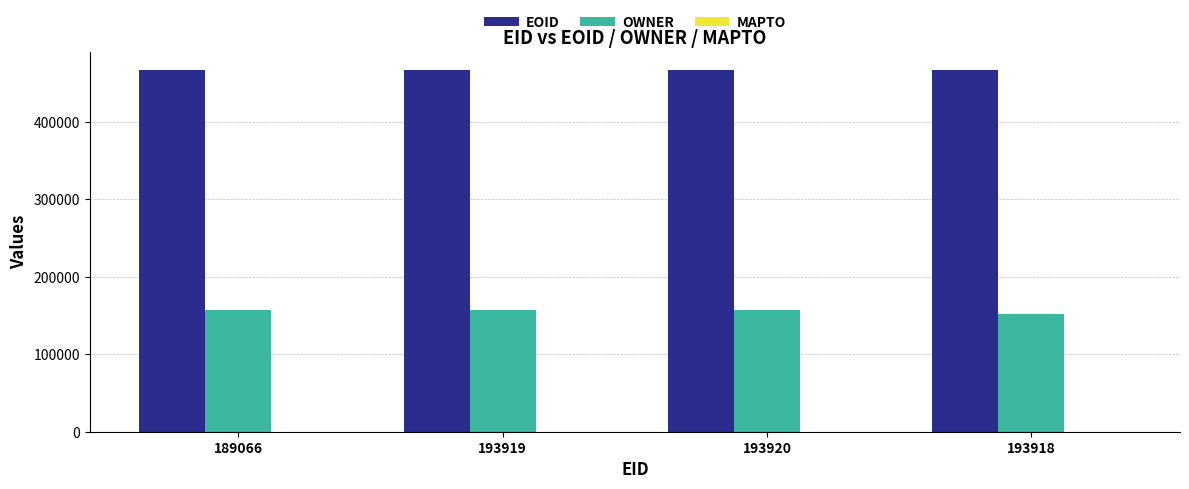

What is the average value of the OWNER series?

155449